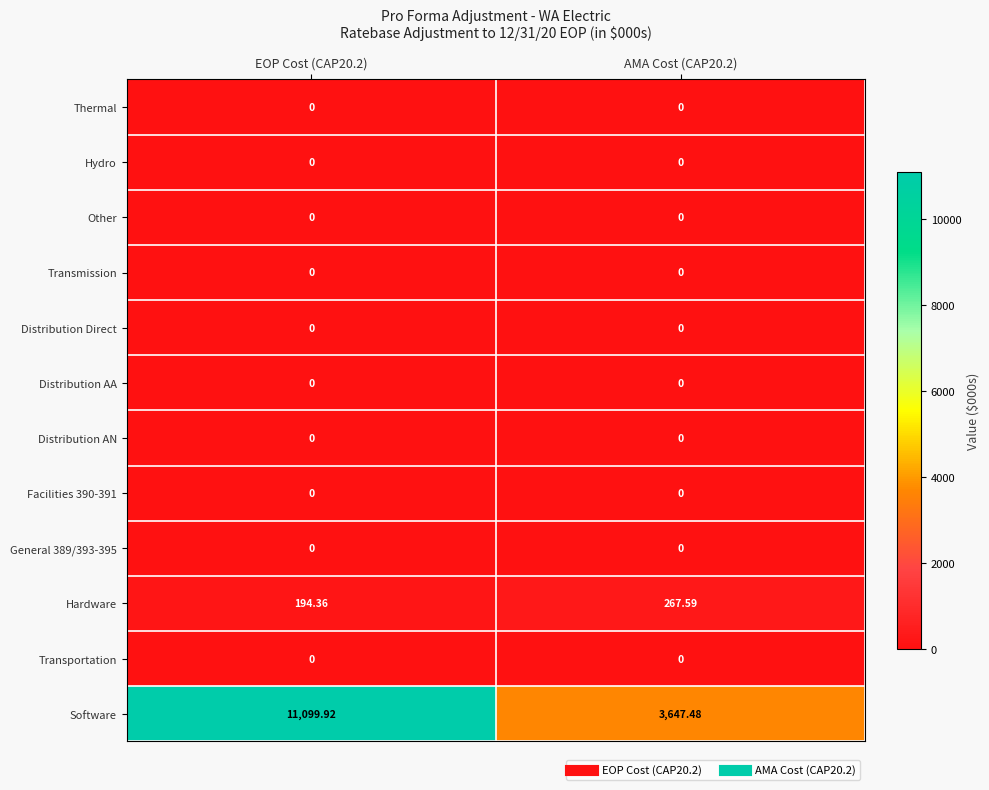

Which series has the largest total across all categories?

Software